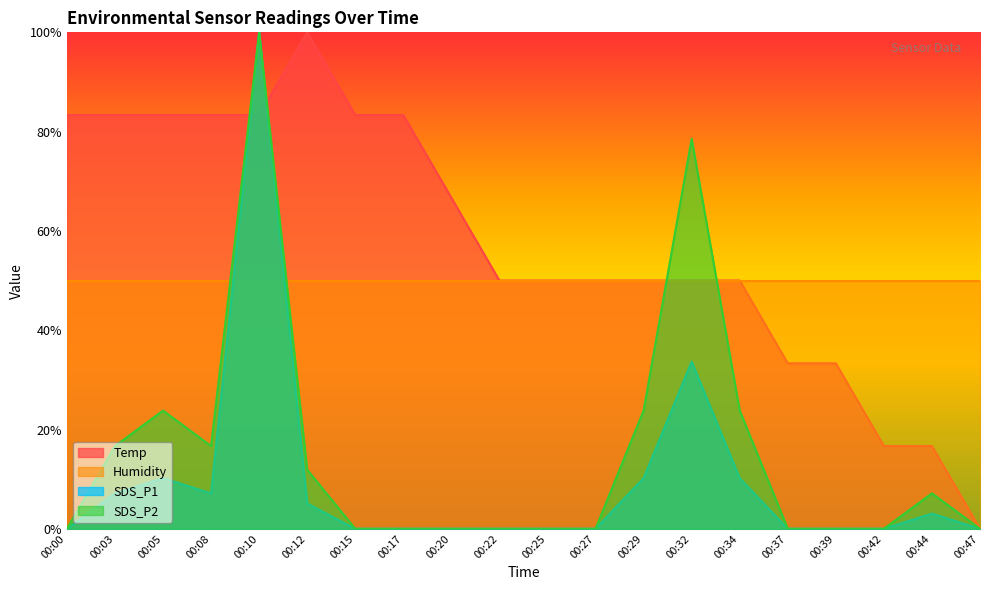

Between 00:08 and 00:00, which is larger?

00:08